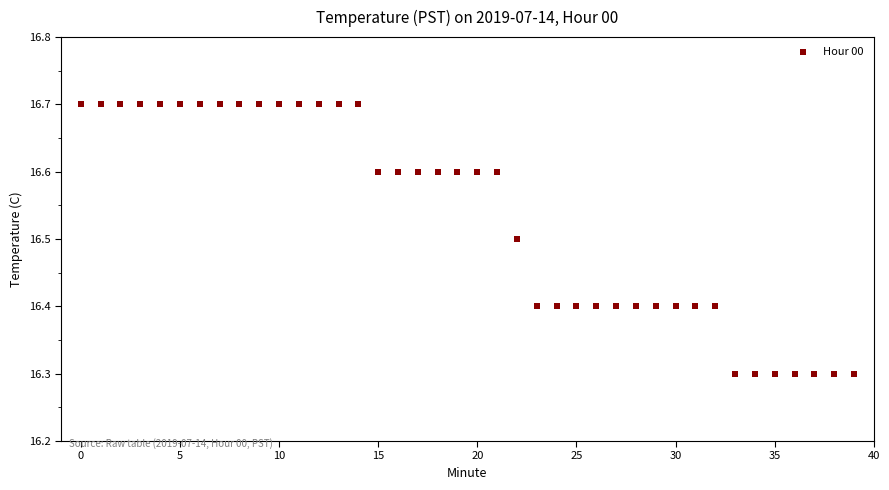

What is the range of Y values (max minus min)?

0.4